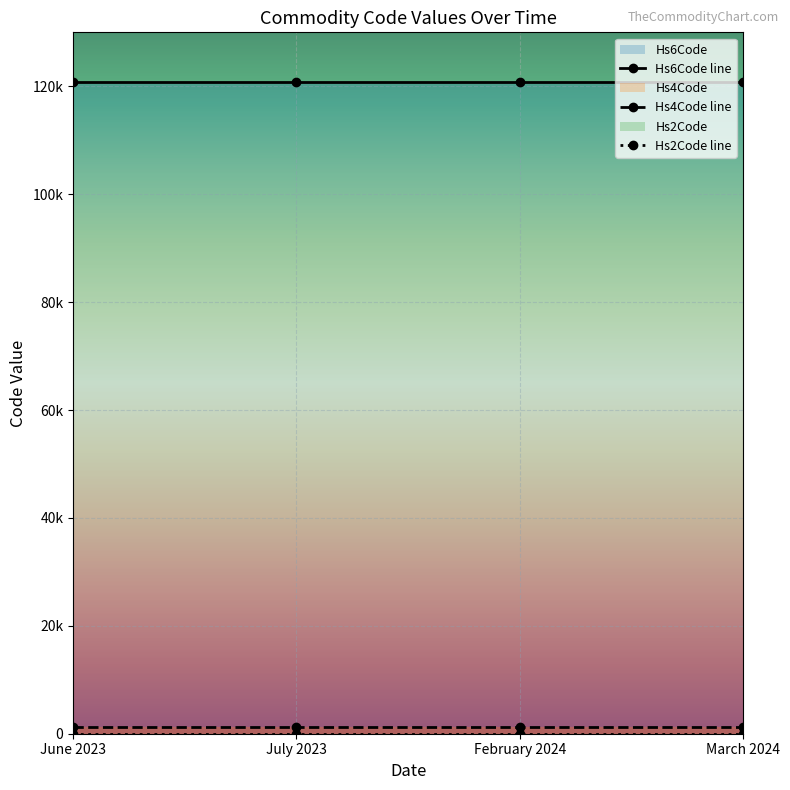

True or false: Hs2Code and Hs4Code cross at least once.

False